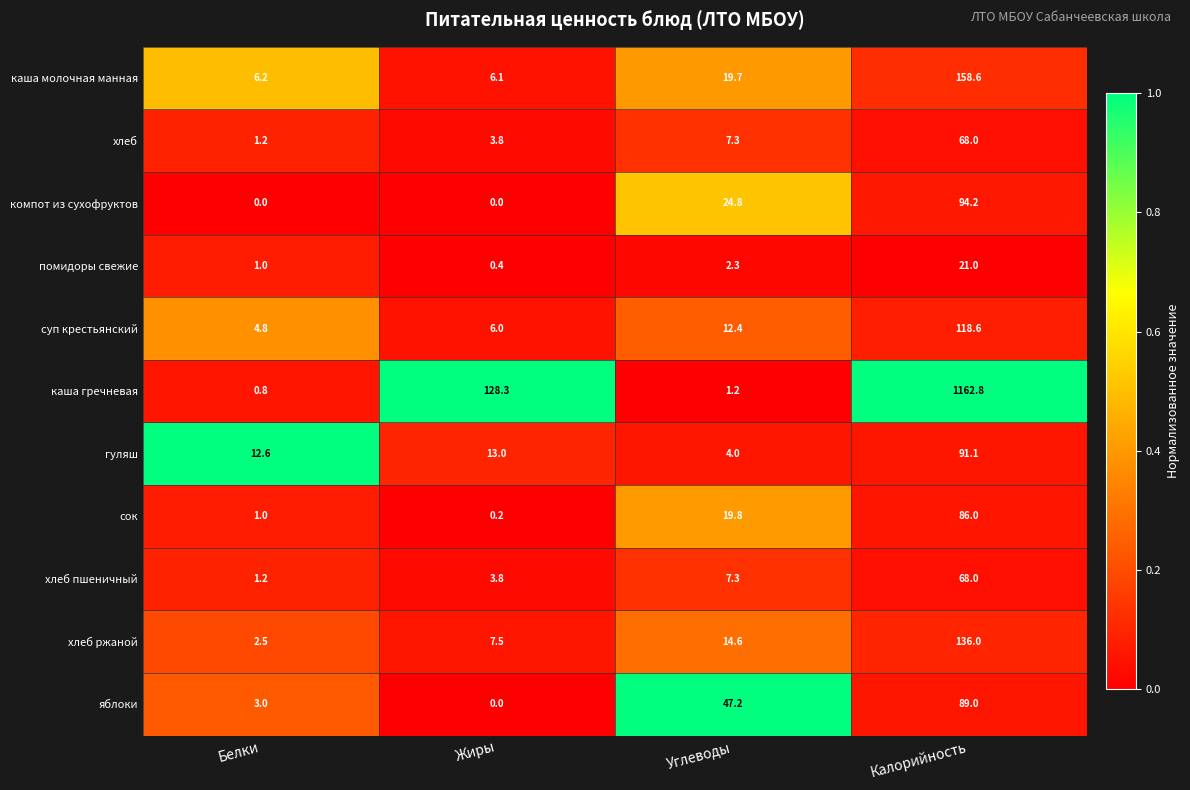

What is the lowest value of the помидоры свежие series?

0.4